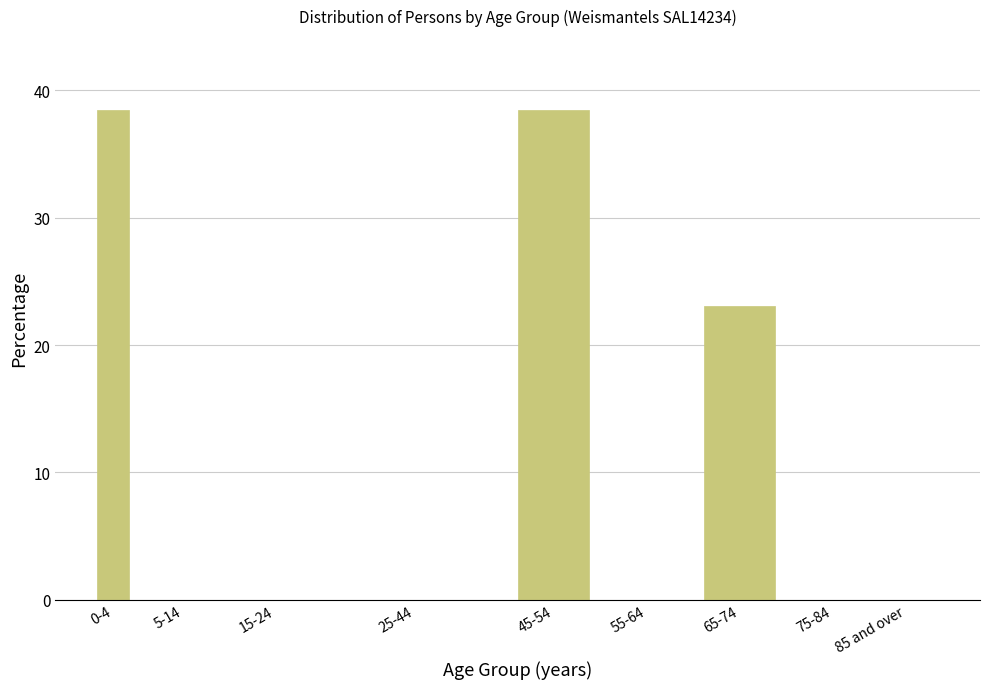

Reading left to right, what are all the values shown in this chart?

0-4=38.5	5-14=0.0	15-24=0.0	25-44=0.0	45-54=38.5	55-64=0.0	65-74=23.1	75-84=0.0	85 and over=0.0